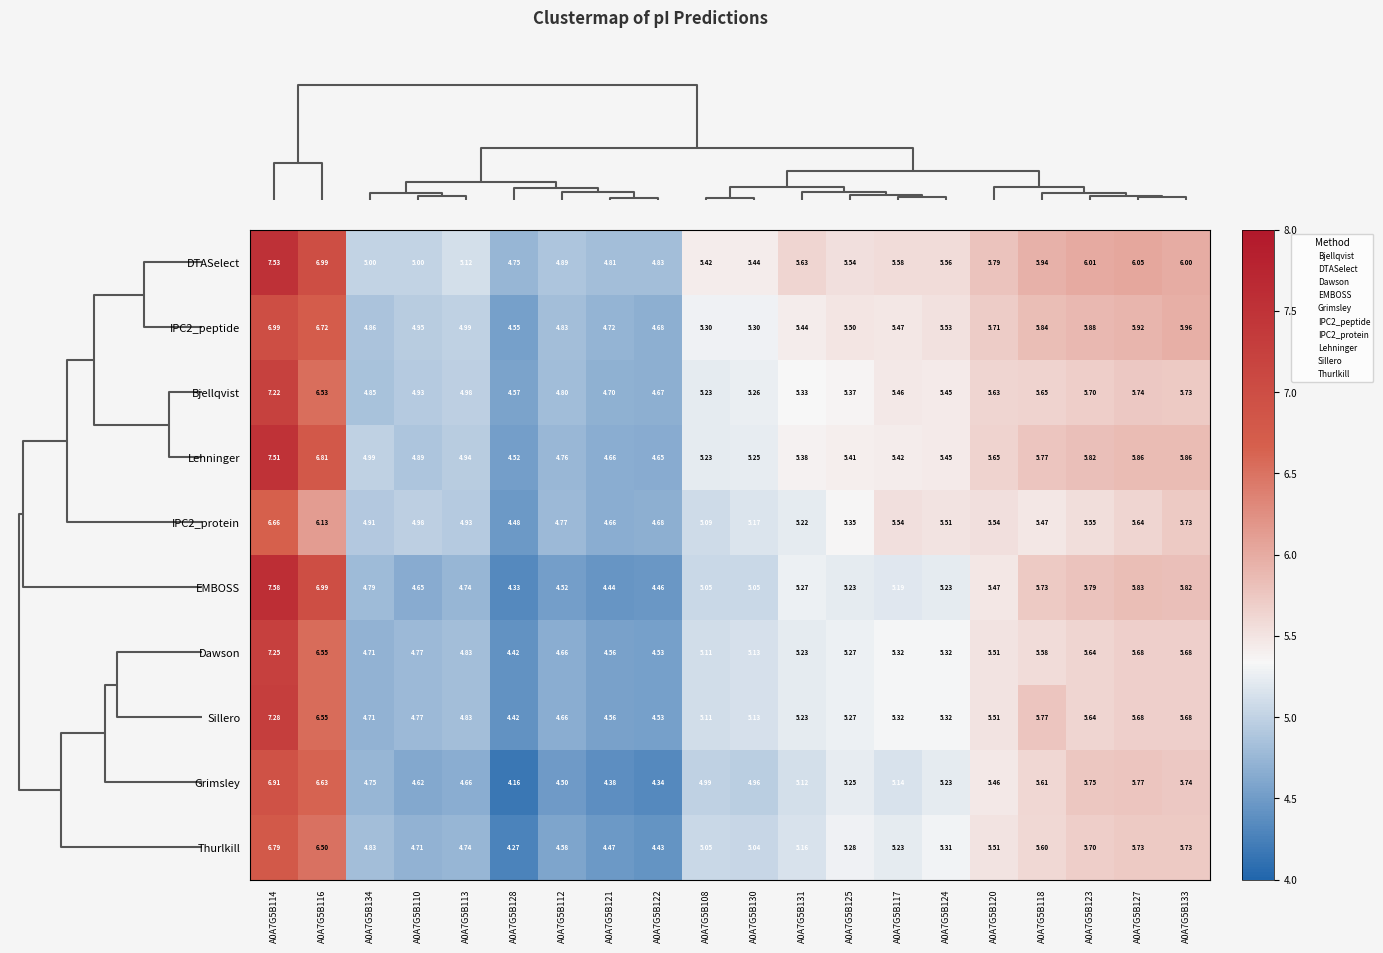

Which series has the largest range (max minus min)?

EMBOSS